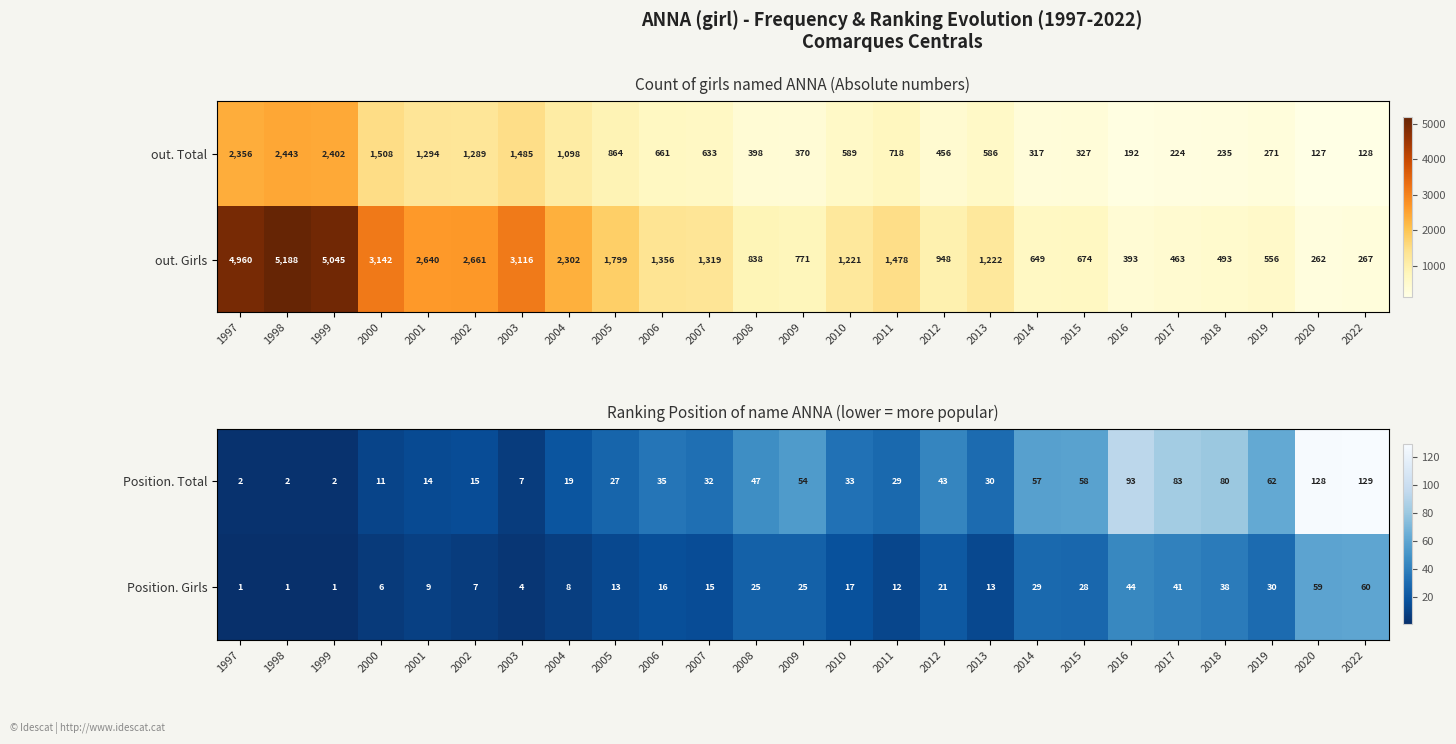

What is the difference between the maximum and minimum values in the Position. Girls series?

59